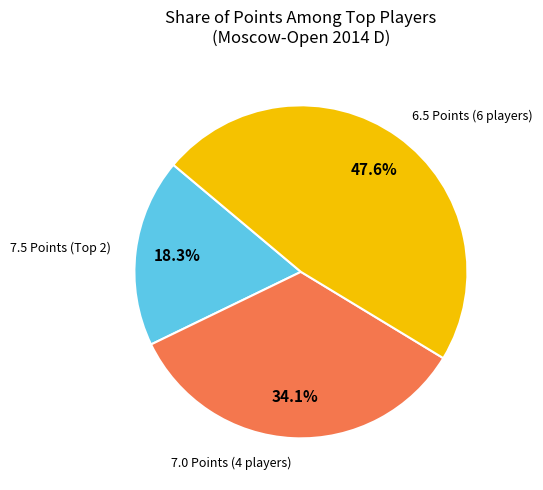

Is there any slice that represents more than half of the pie?

No